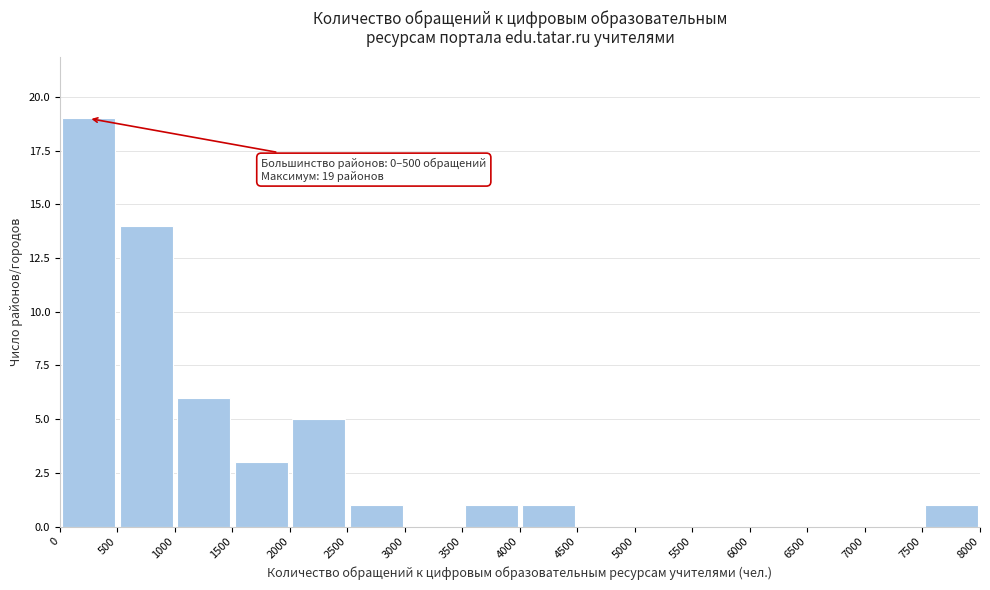

Which range on the x-axis has the tallest bar?

0 to 500